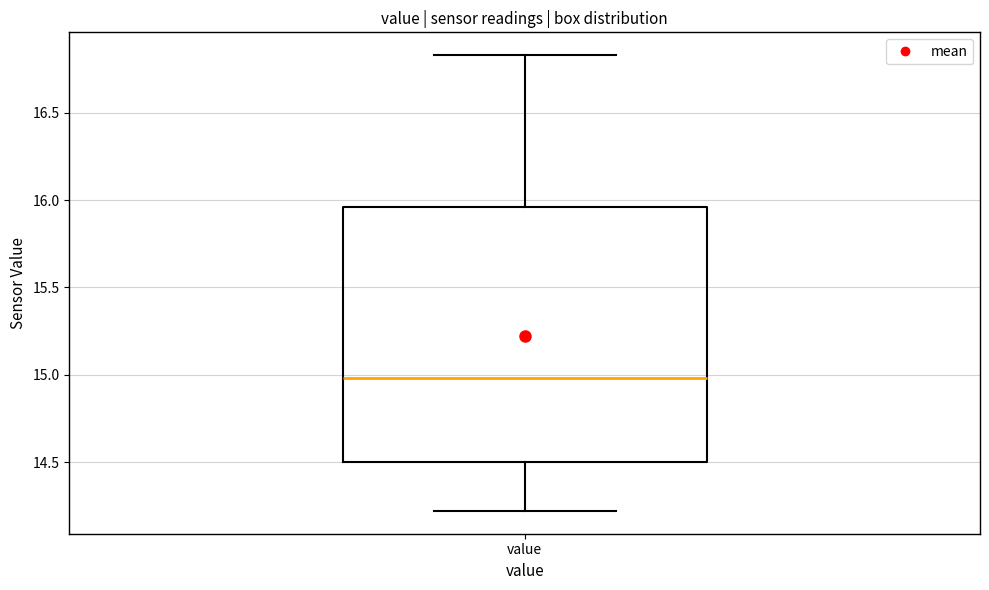

Transcribe this box plot: give where the median line is, the range the box spans, and where the two whiskers end, as read against the y-axis. The values are not printed on the chart, so give them approximately, as read against the axis.

median 15.00, box 14.50 to 15.95, whiskers 14.20 to 16.85